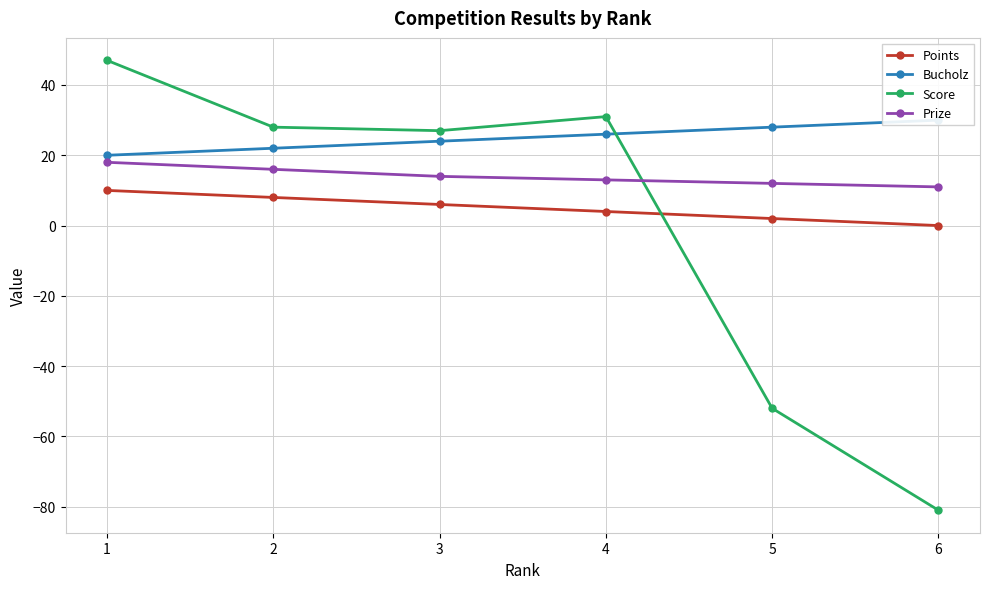

Is it true that Prize equals 10 at 3?

False